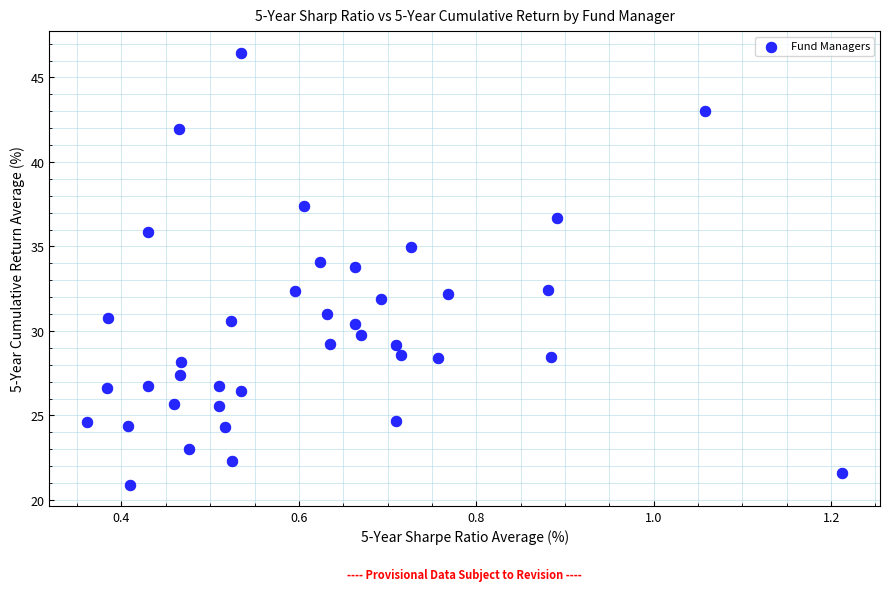

What is the range of X values (max minus min)?

0.9